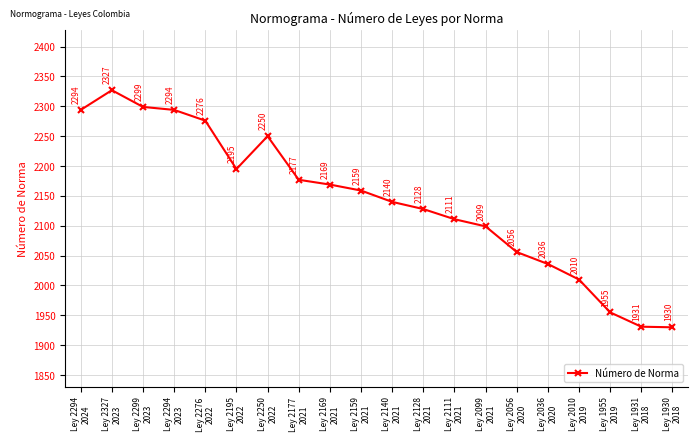

The chart shows a value of 2250 at Ley 2250
2022. True or false?

True